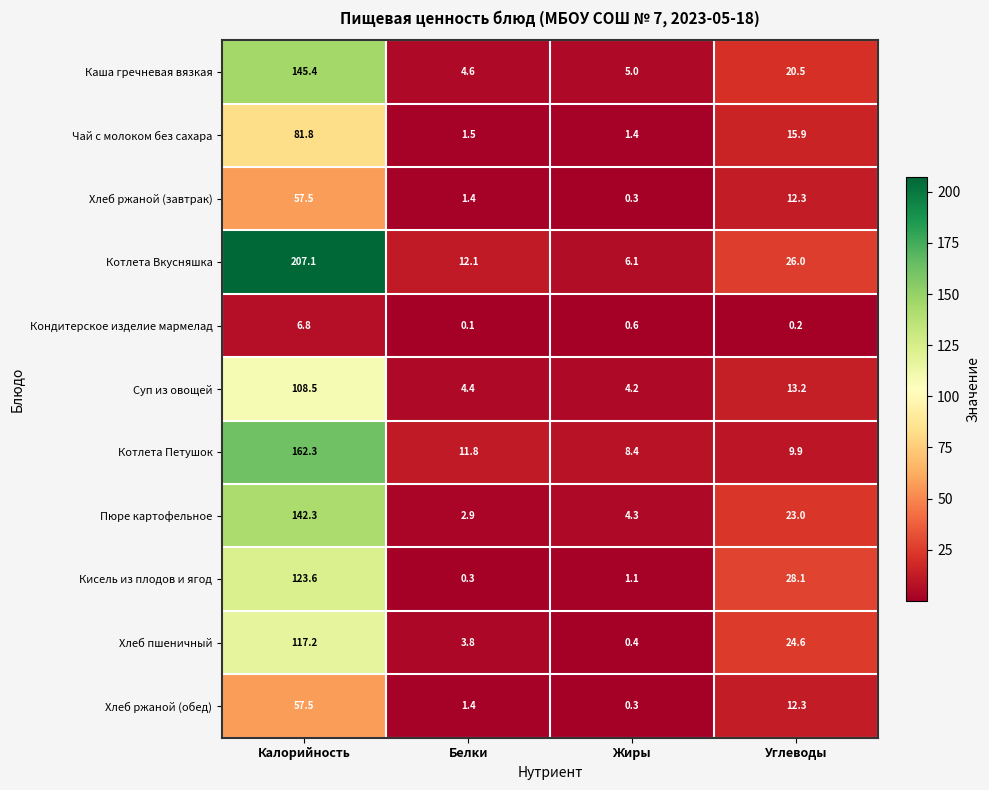

At which label does Котлета Вкусняшка reach its minimum?

Жиры